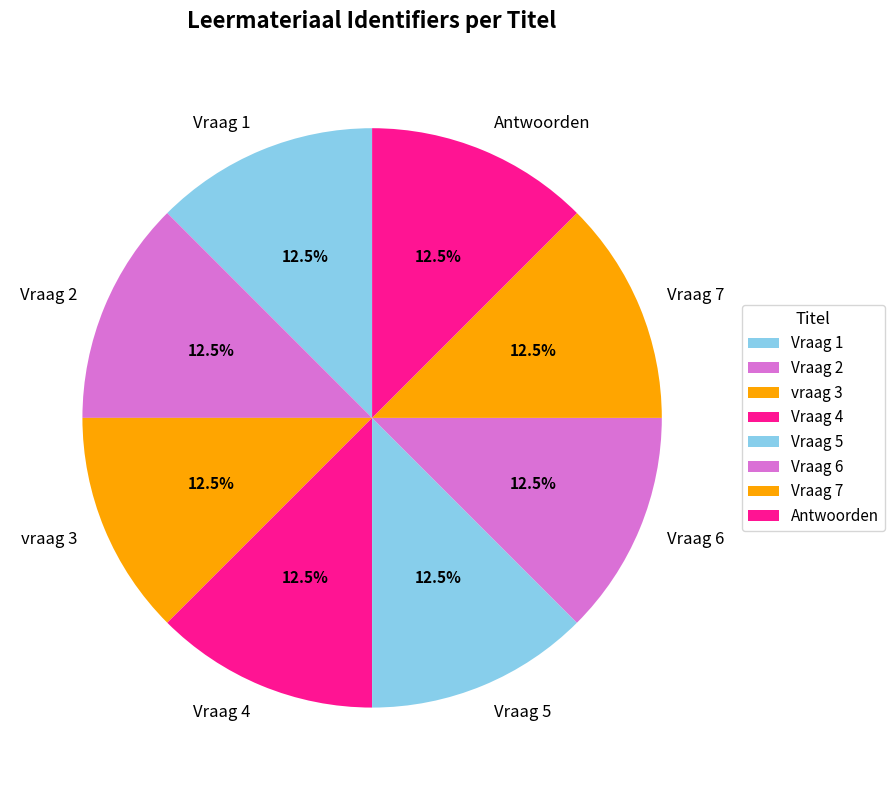

The vraag 3 slice represents 7% of the pie. True or false?

False